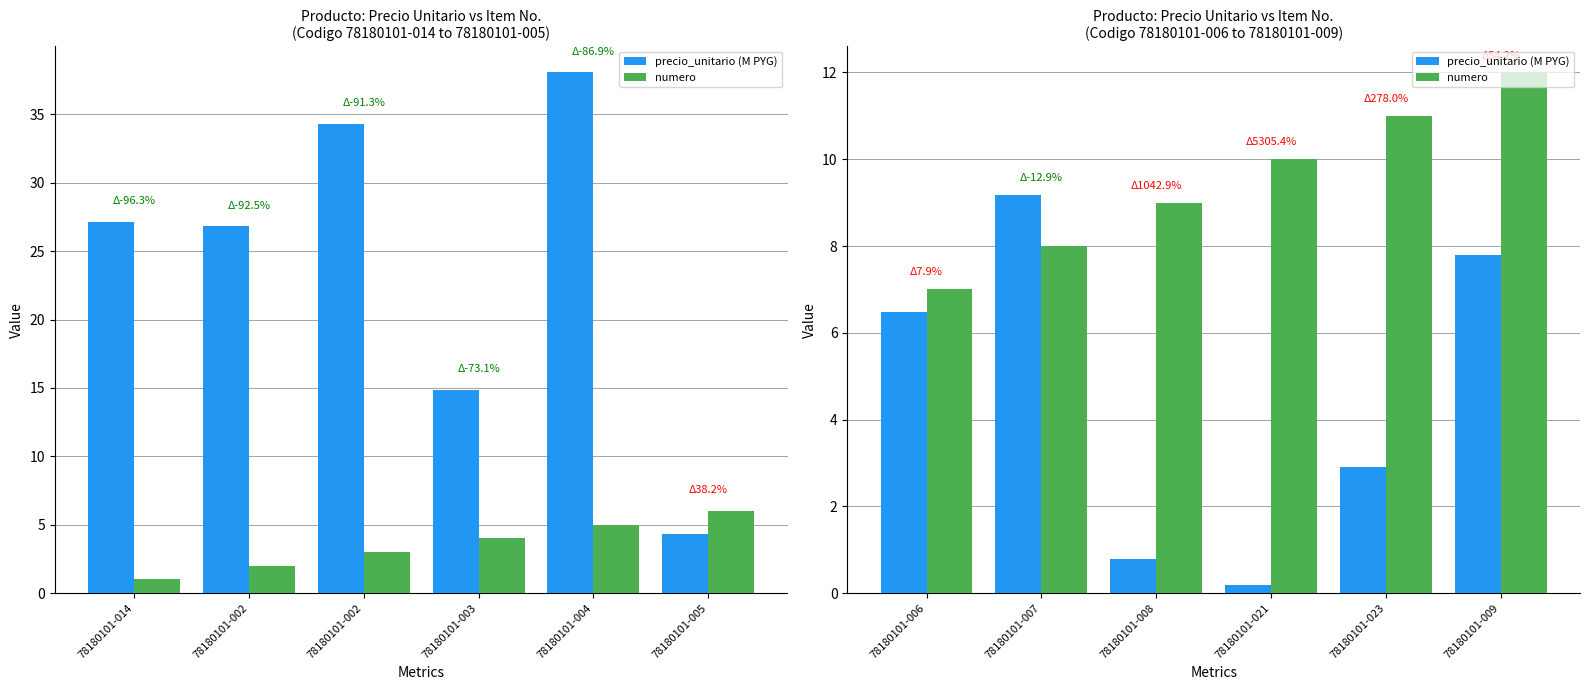

Which series has the widest spread of values?

precio_unitario (M PYG)